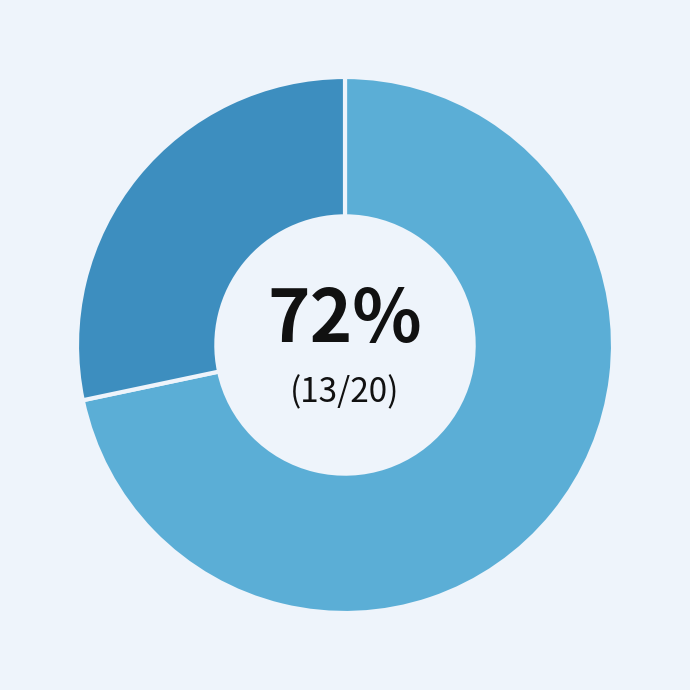

To the nearest percent, what is the average slice percentage?

50%